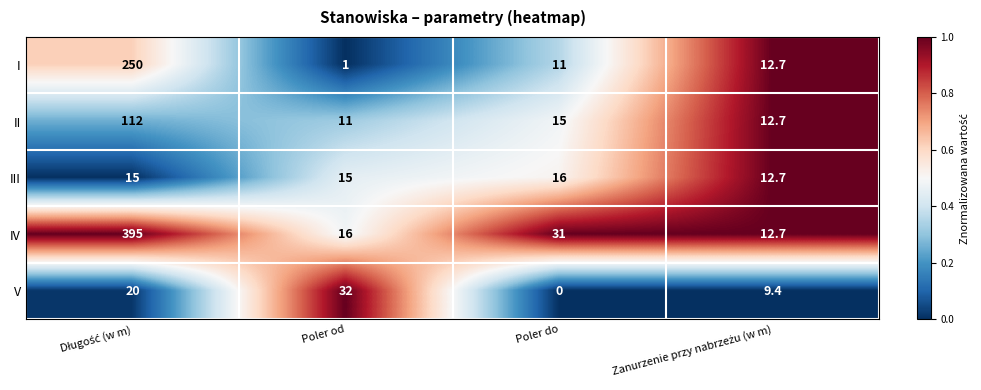

What is the difference between the second highest and second lowest values in the II series?

2.3